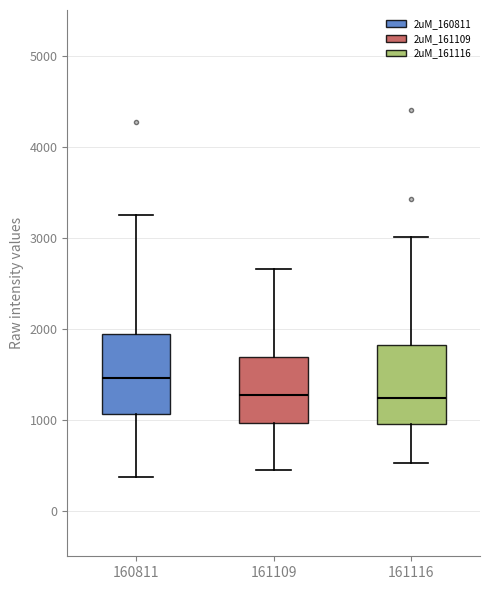

Reading left to right, read every box against the y-axis: the position of its median line, the range the box covers, and the ends of its whiskers. The values are not printed on the chart, so give them approximately, as read against the axis.

160811: median 1500, box 1100 to 1900, whiskers 400 to 3200
161109: median 1300, box 1000 to 1700, whiskers 400 to 2700
161116: median 1200, box 1000 to 1800, whiskers 500 to 3000